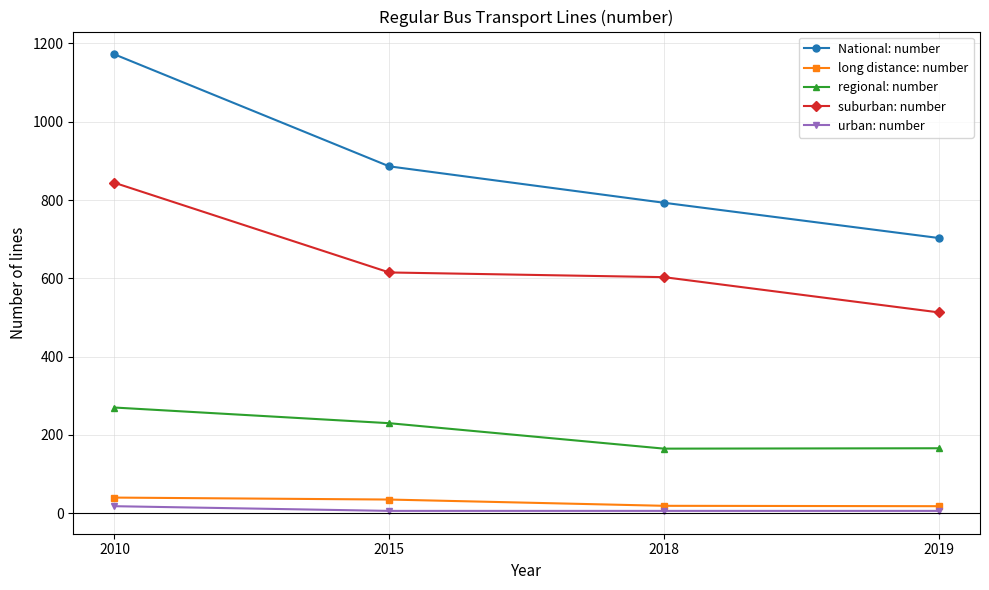

Is the value of urban: number at 2019 greater than the value of long distance: number at 2019?

No